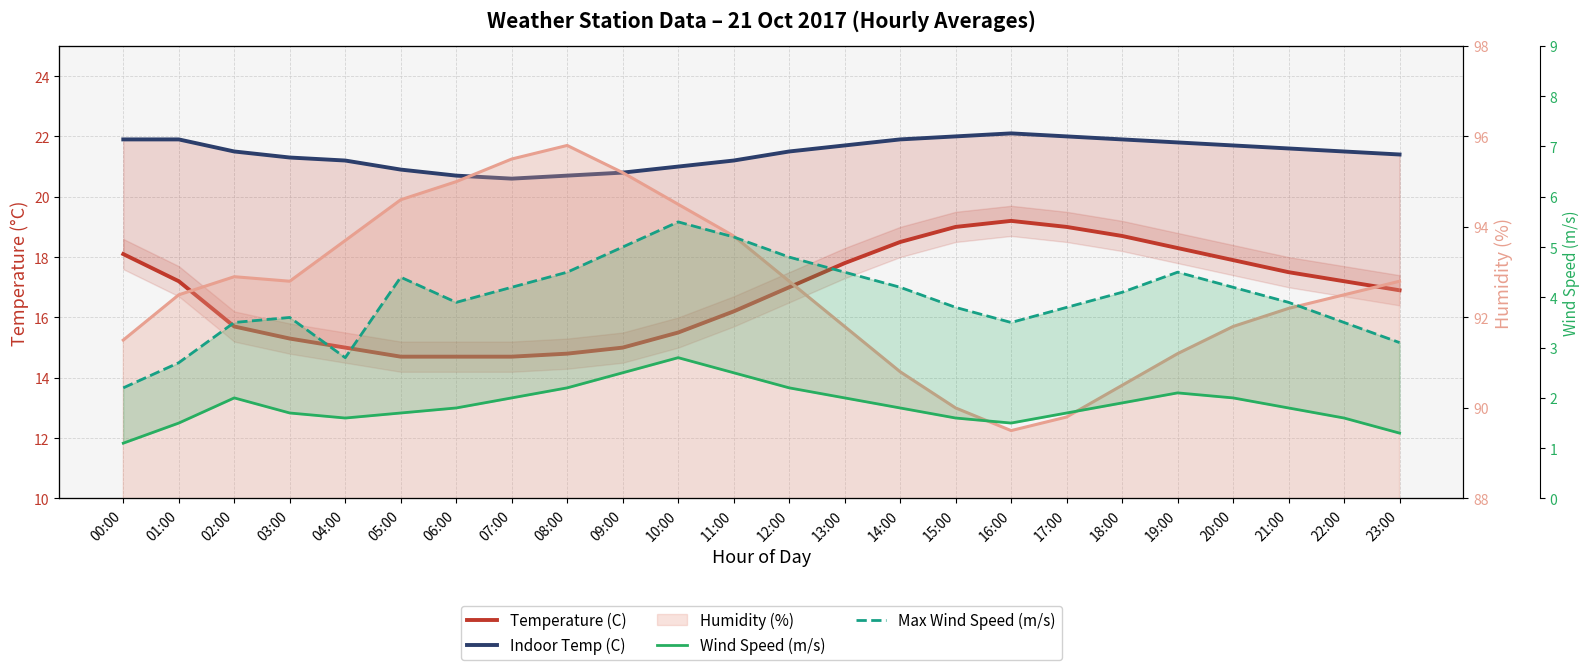

True or false: Temperature (C) and Max Wind Speed (m/s) intersect in this chart.

False